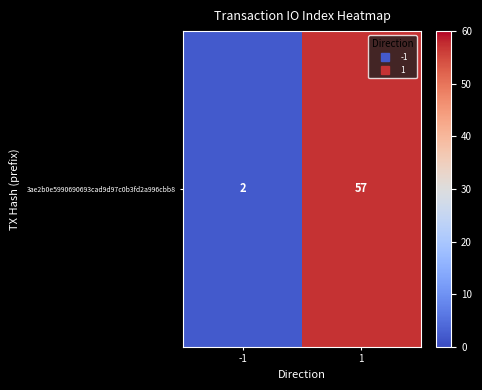

Reading left to right, what are all the values shown in this chart?

2	57